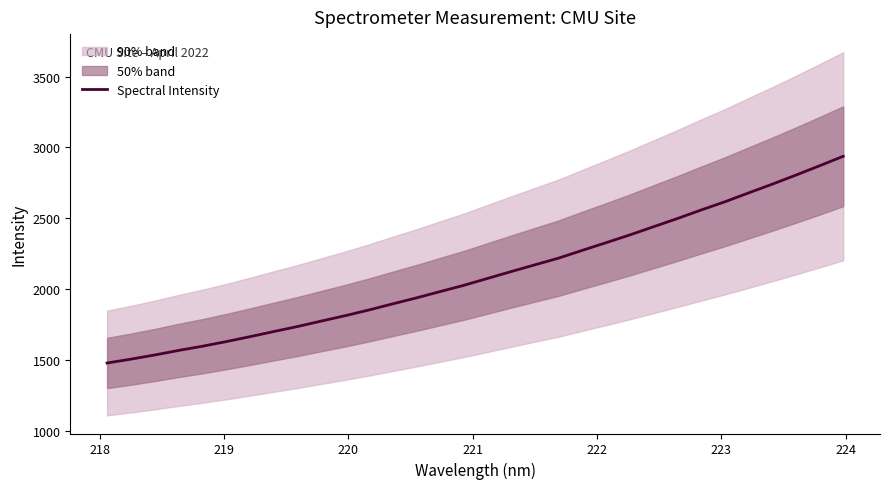

What is the maximum value for Spectral Intensity?

2937.0